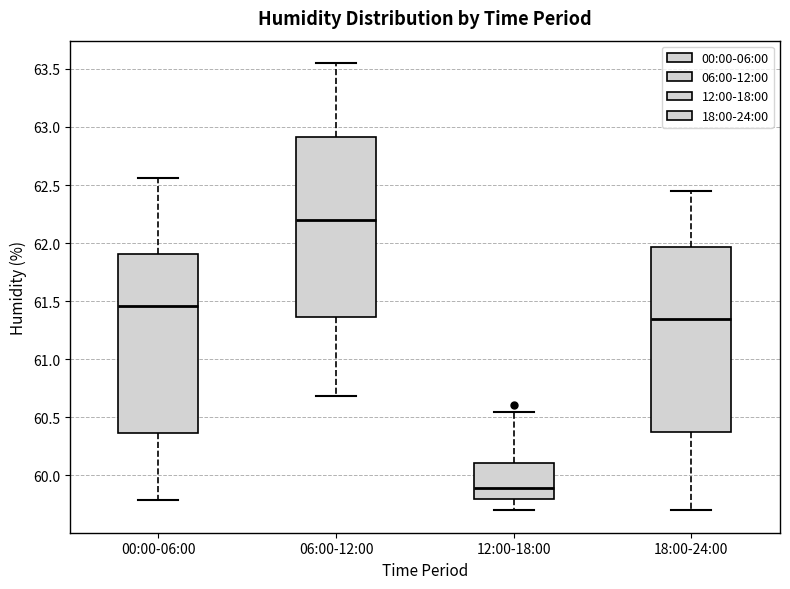

Reading left to right, transcribe this box plot: for each box, give where its median line is, the range the box spans, and where its two whiskers end, as read against the y-axis. The values are not printed on the chart, so give them approximately, as read against the axis.

00:00-06:00: median 61.45, box 60.35 to 61.90, whiskers 59.80 to 62.55
06:00-12:00: median 62.20, box 61.35 to 62.90, whiskers 60.70 to 63.55
12:00-18:00: median 59.90, box 59.80 to 60.10, whiskers 59.70 to 60.55
18:00-24:00: median 61.35, box 60.40 to 61.95, whiskers 59.70 to 62.45